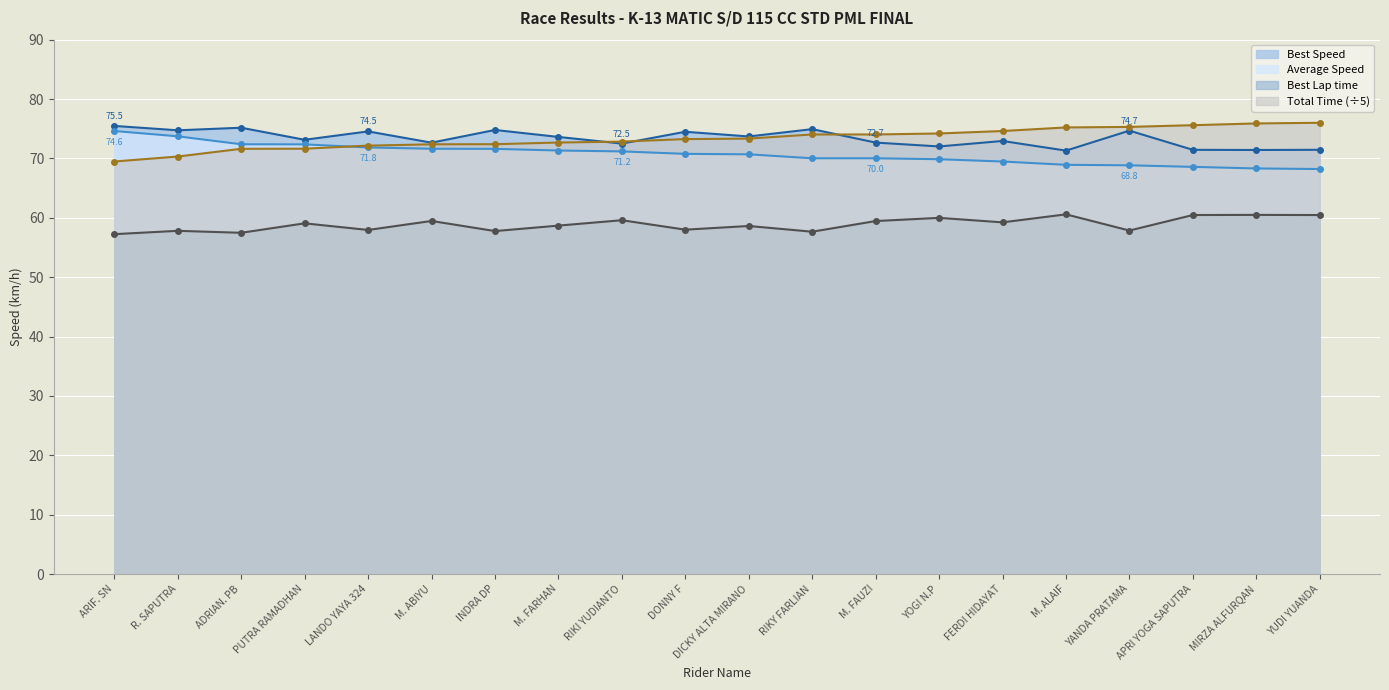

At DICKY ALTA MIRANO, list the series in order from largest to smallest.

Best Speed, Total Time, Average Speed, Best Lap time